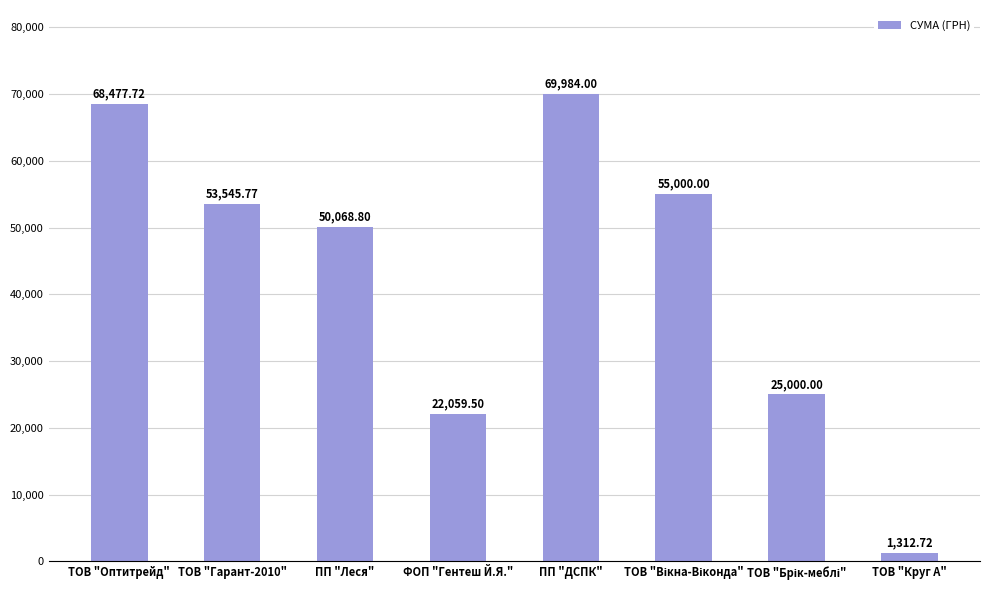

What is the label of the 5th bar from the left?

ПП "ДСПК"